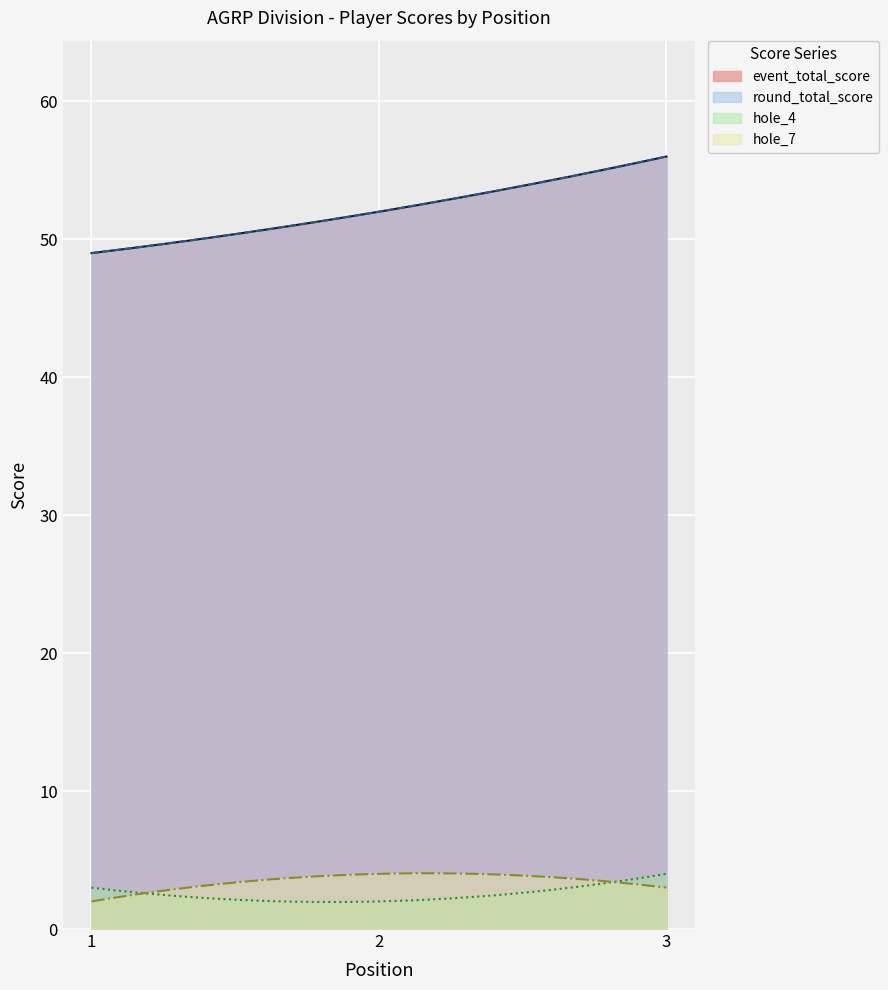

At which label does round_total_score reach its peak?

3